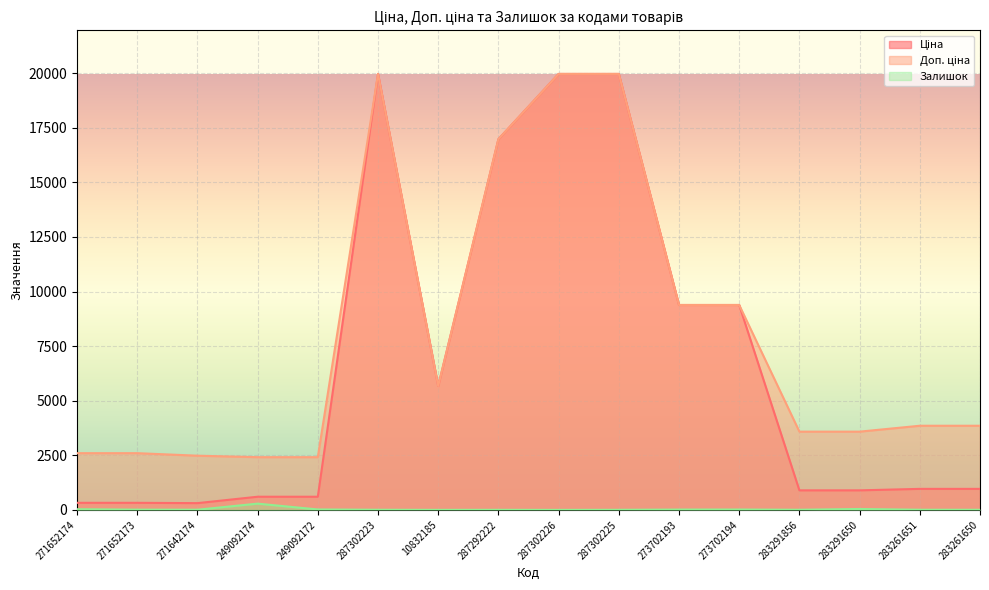

Count the number of data series in this chart.

3